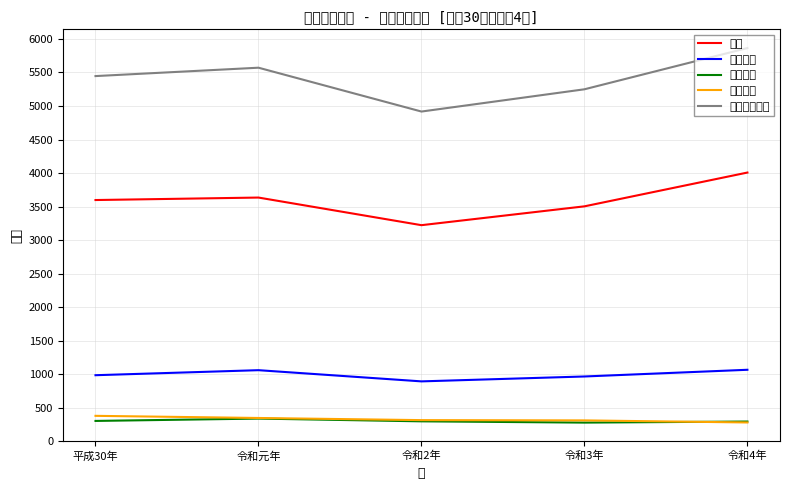

The value of 交通事故 at 令和元年 is 467. True or false?

False